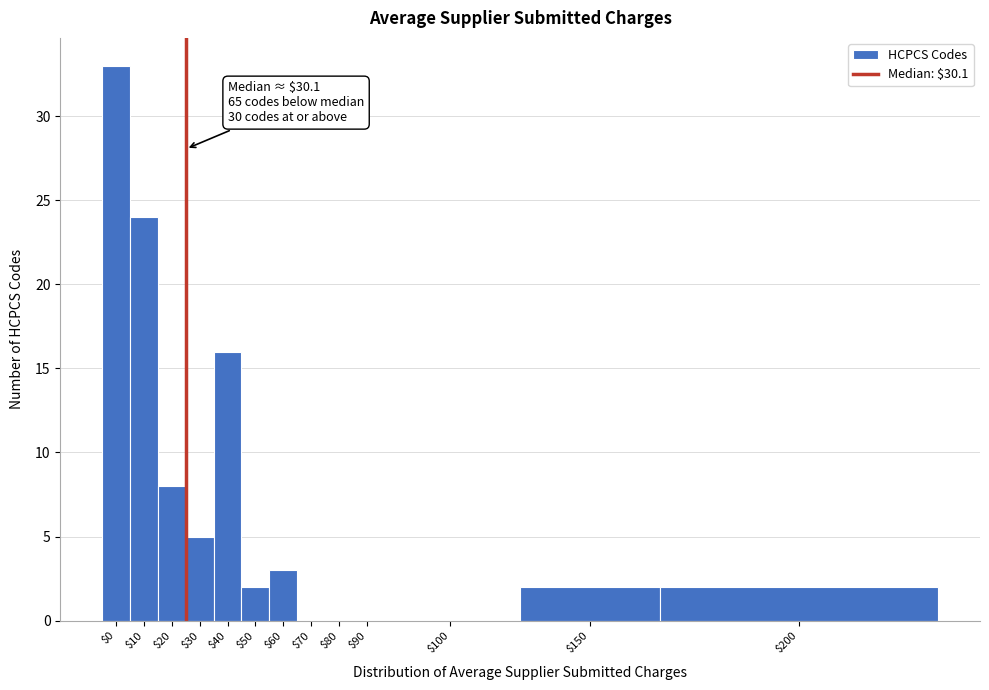

What is the sum of all values?

95